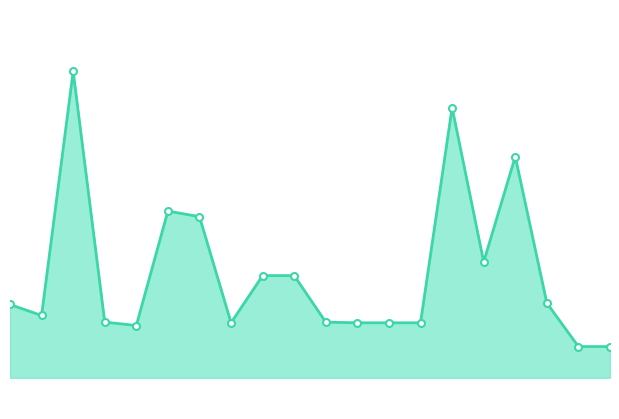

How many lines are shown in the chart?

1